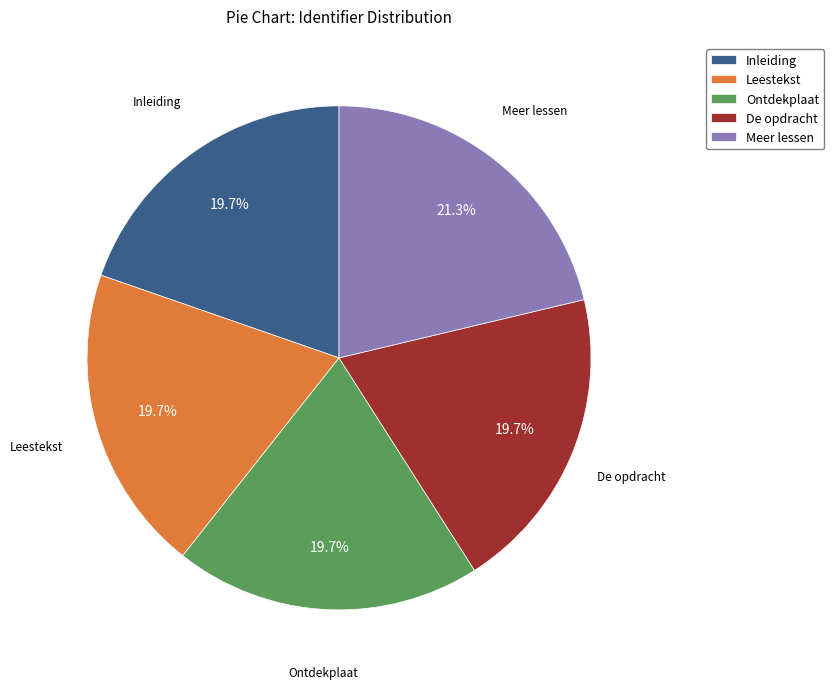

Which slice is the largest?

Meer lessen